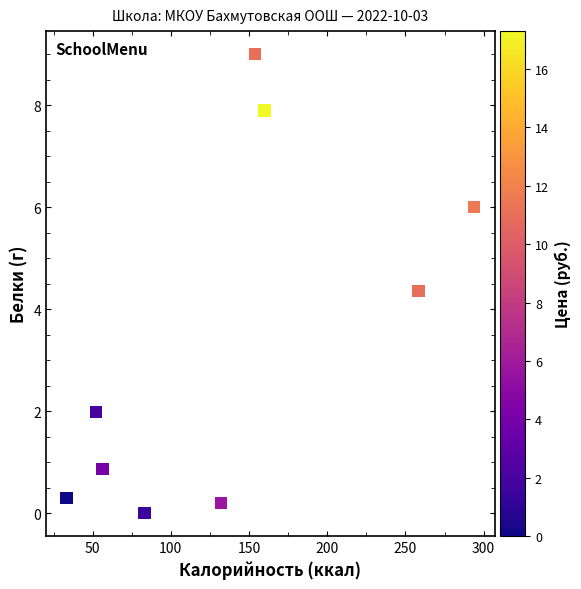

What is the range of Y values (max minus min)?

9.0